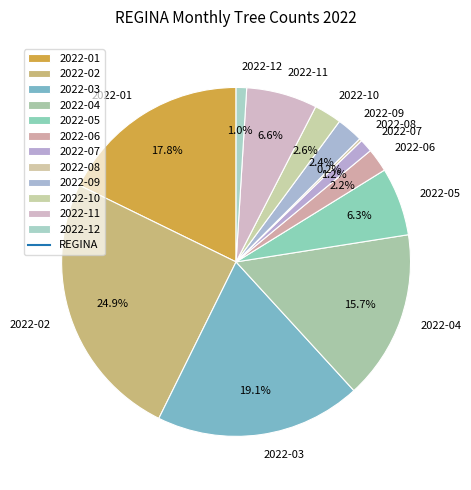

Is 2022-05 the majority of the pie?

No